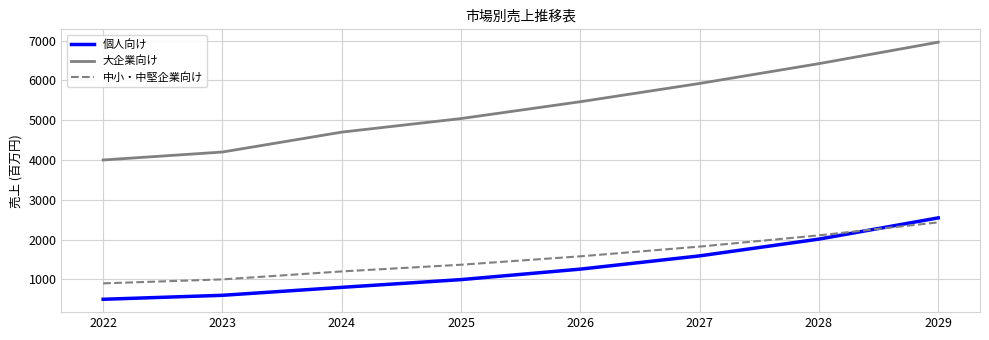

What is the minimum value shown in the chart?

500.0